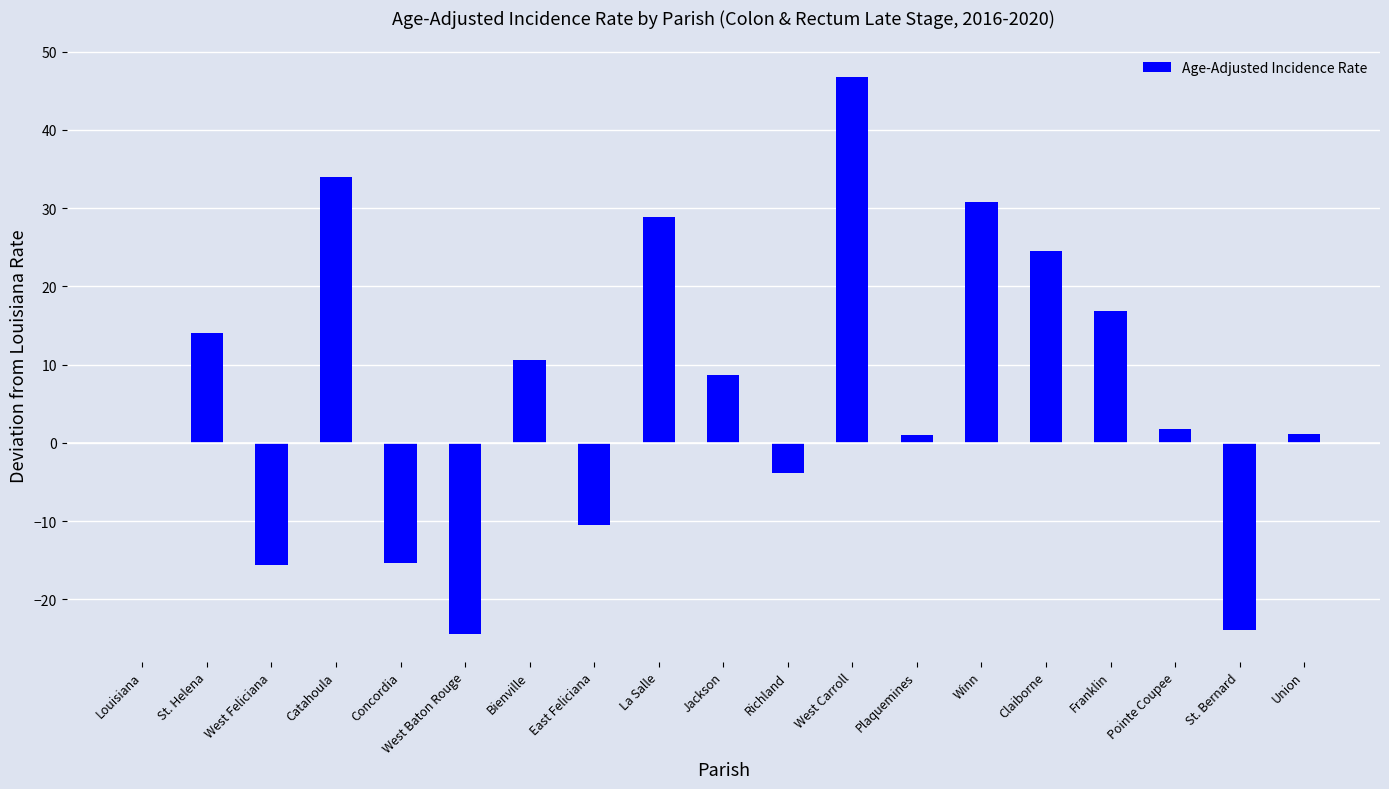

What is the sum of all values?

125.5